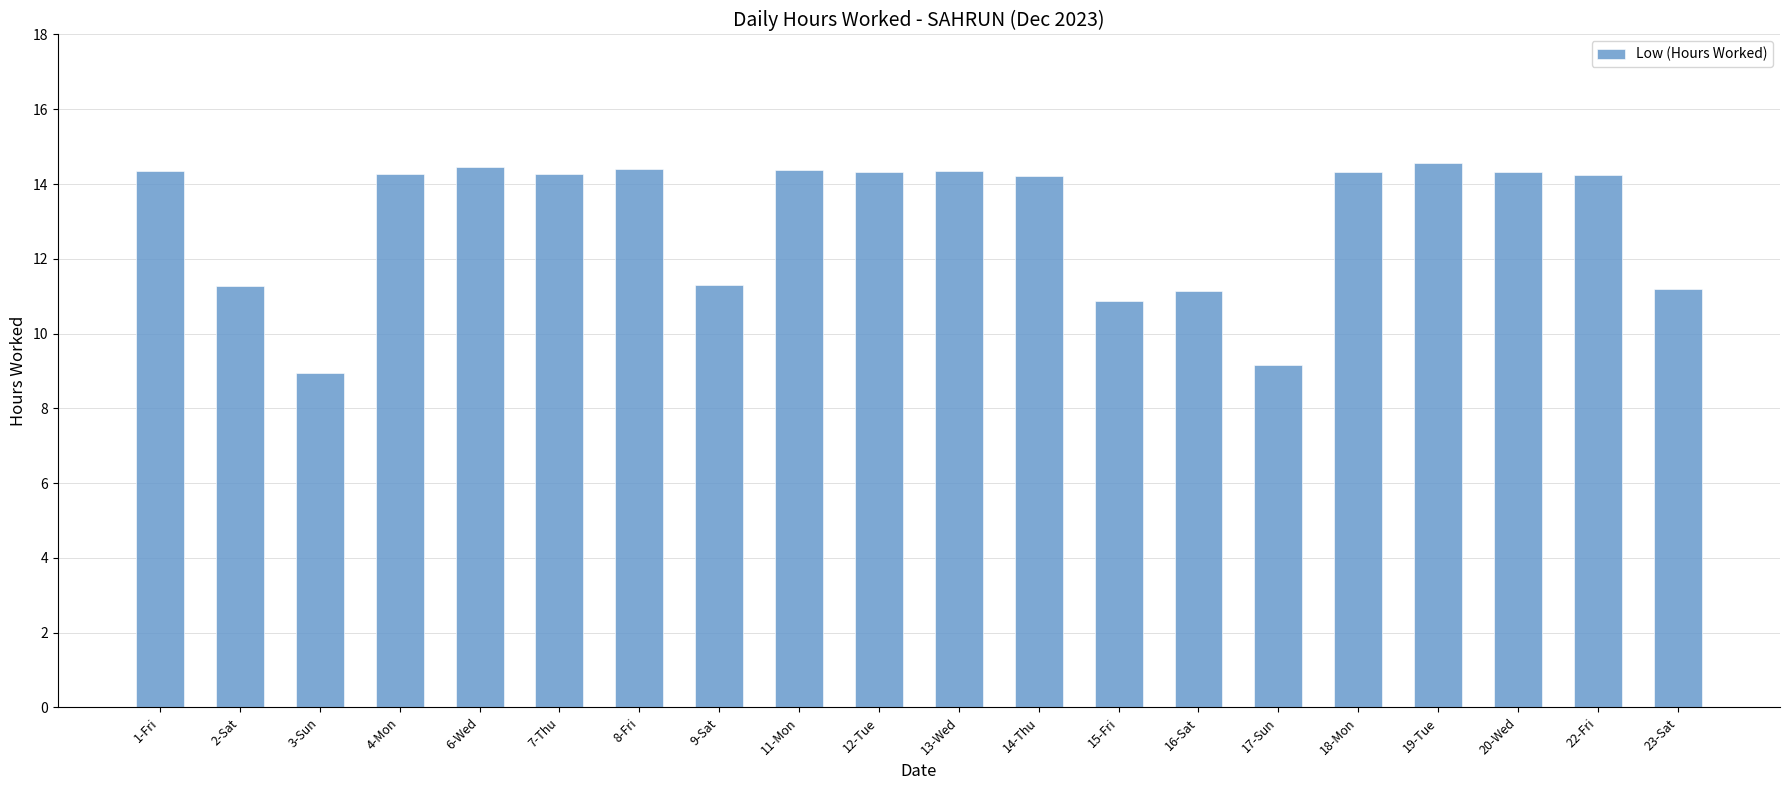

How many data points are less than 14?

7